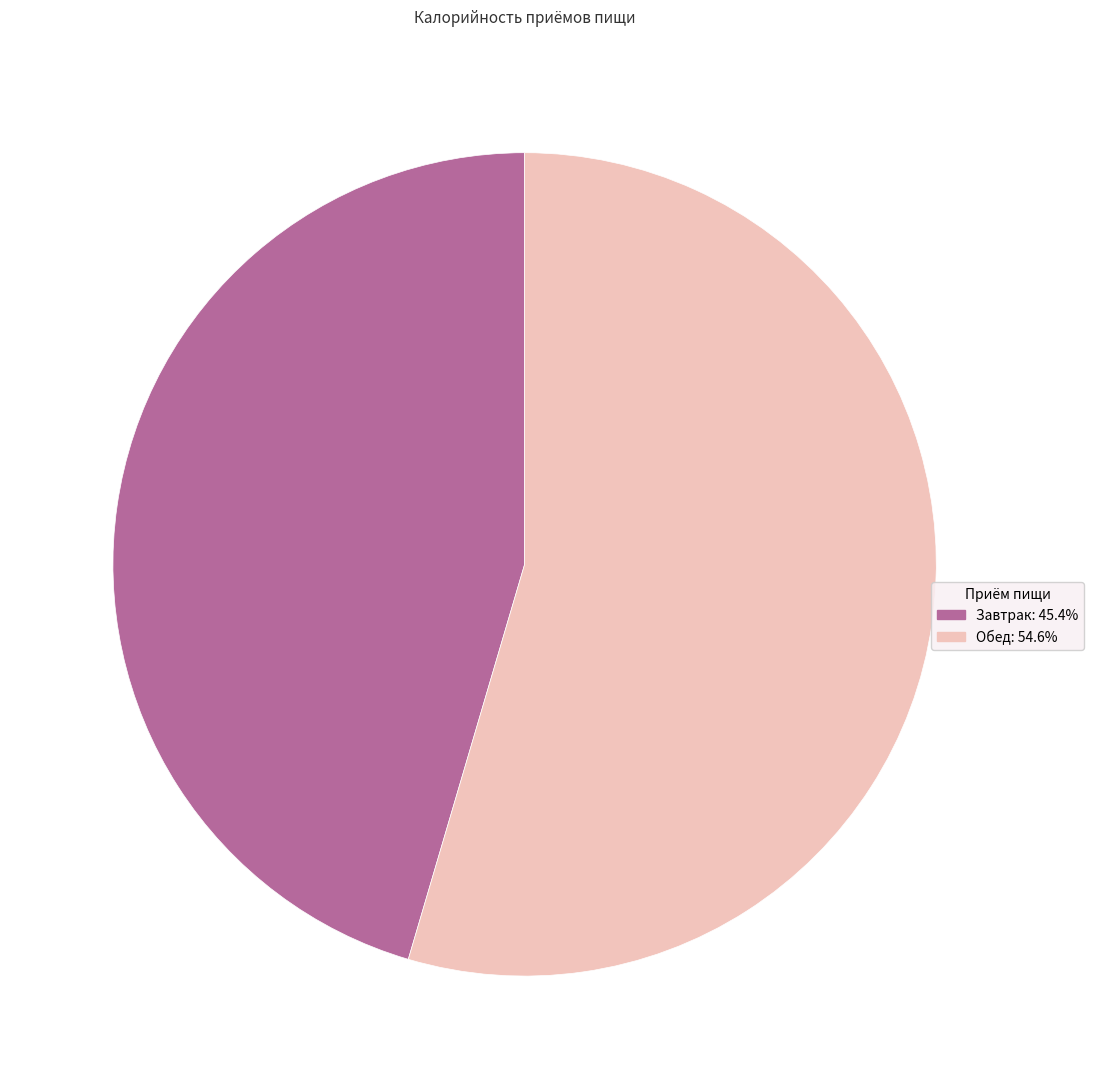

Between Завтрак and Обед, which is larger?

Обед